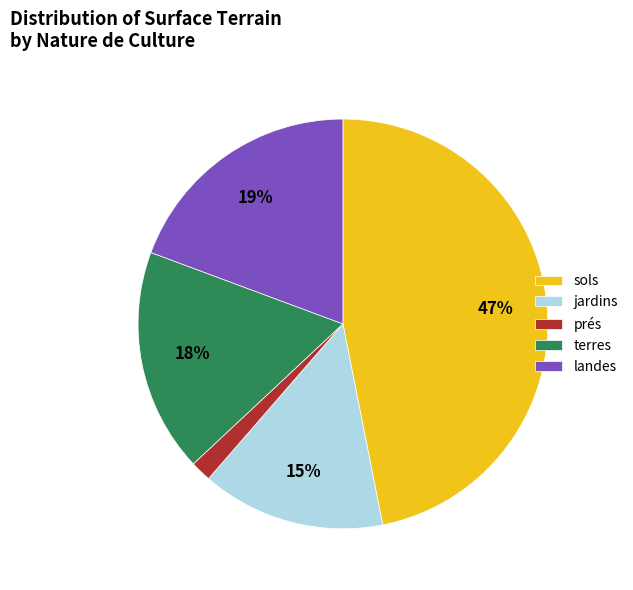

Combined, do jardins and terres account for over 50%?

No